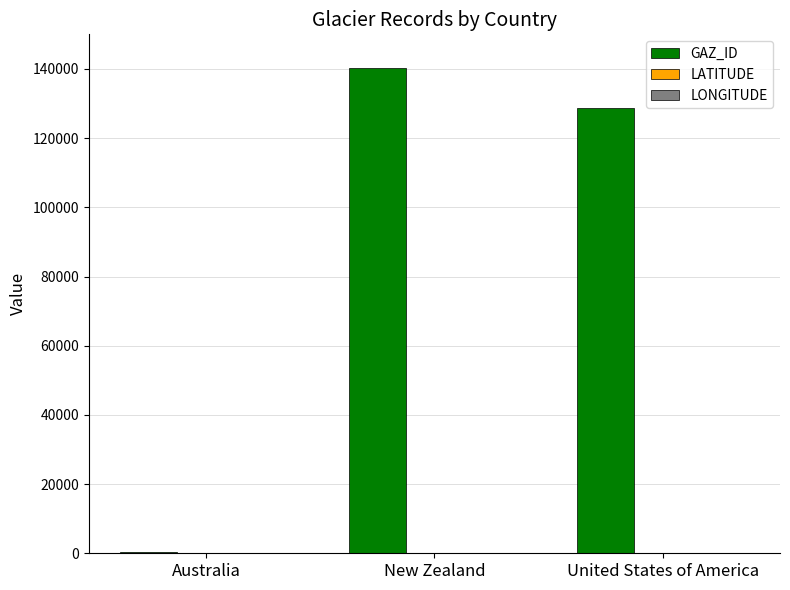

How many groups of bars are there?

3